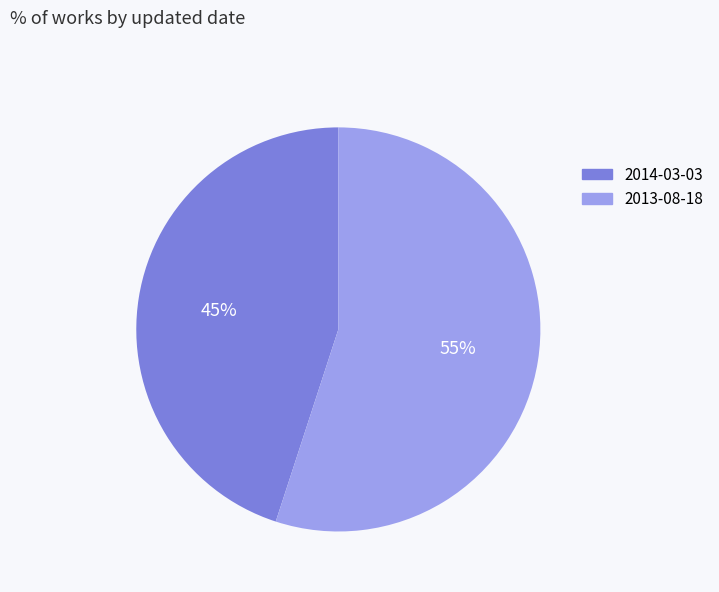

How many segments does this pie chart have?

2